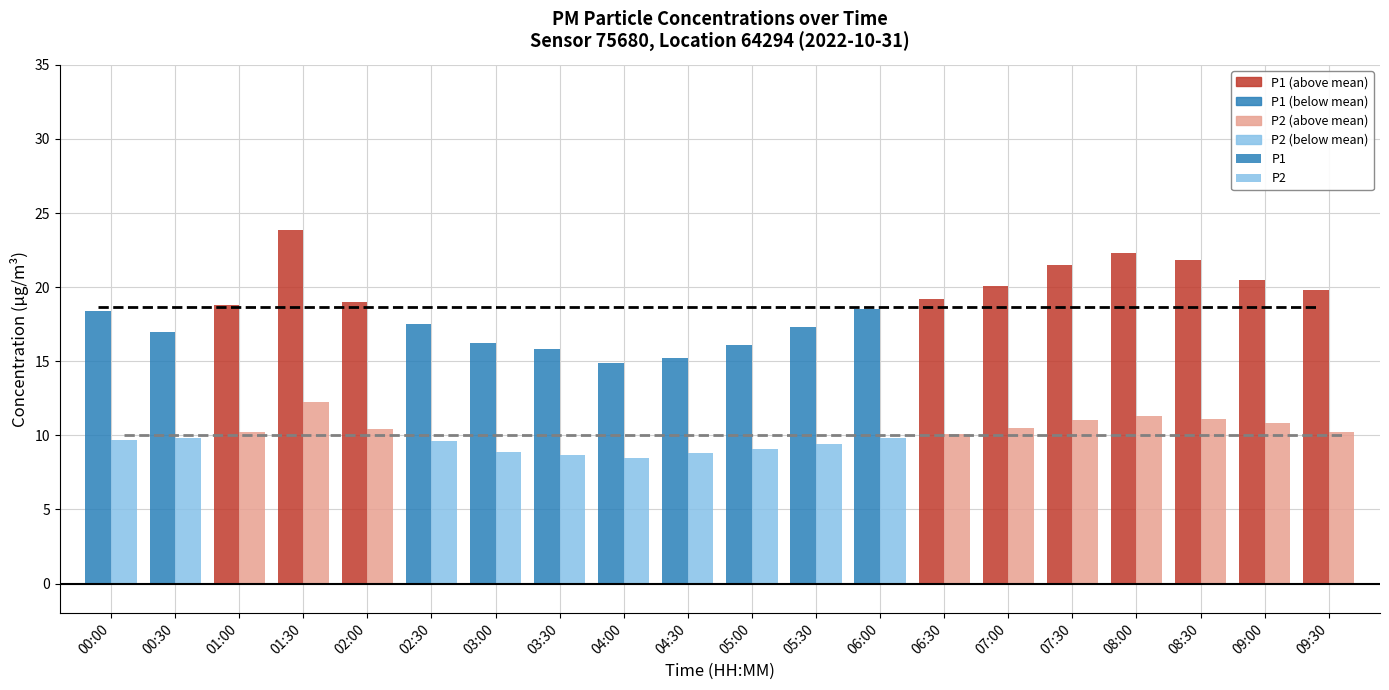

Is it true that Mean P1 (18.7 µg/m³) equals 18.7 at 08:00?

True